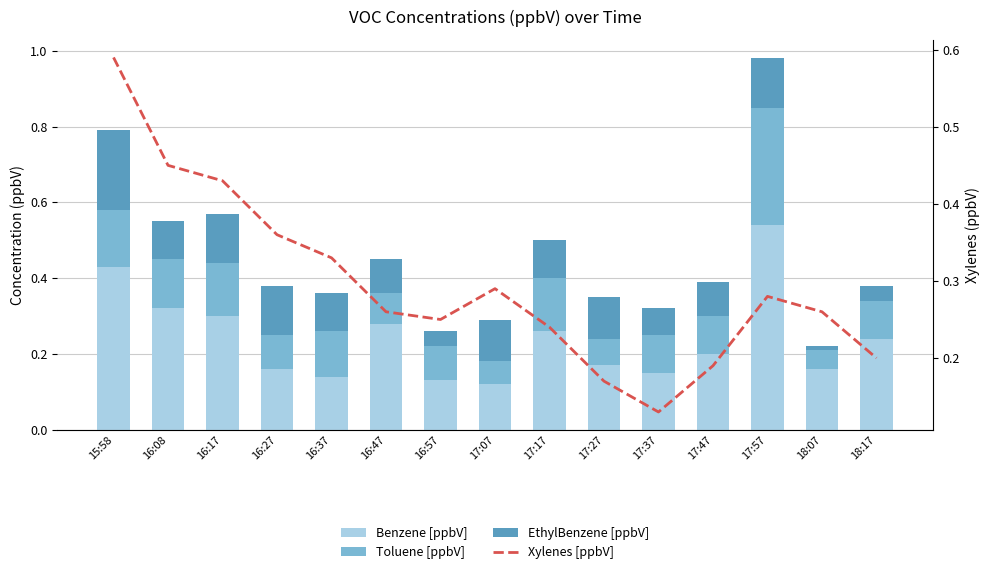

The value of Toluene [ppbV] at 17:37 is 0.2. True or false?

False